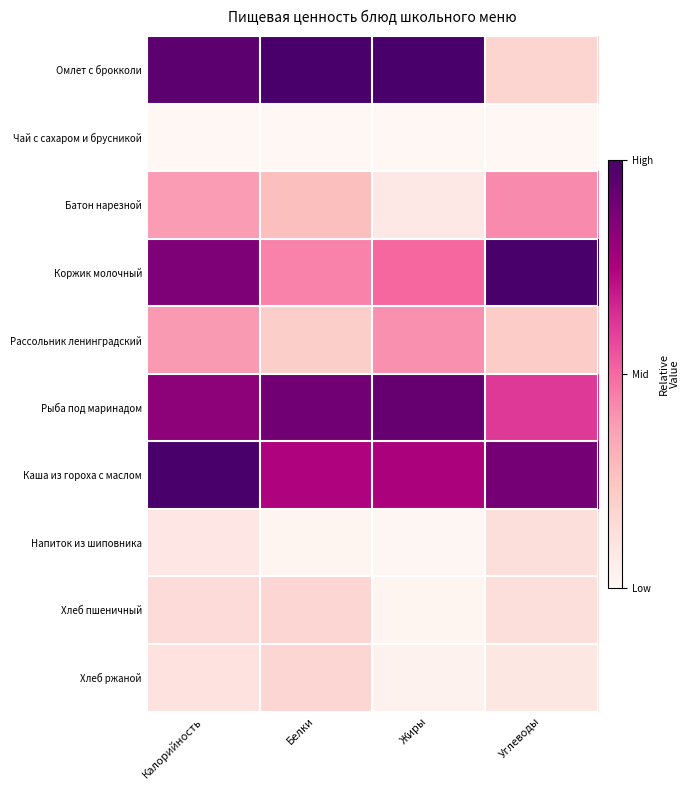

Rank the series by their maximum value, from highest to lowest.

Омлет с брокколи, Коржик молочный, Каша из гороха с маслом, Рыба под маринадом, Батон нарезной, Рассольник ленинградский, Хлеб пшеничный, Хлеб ржаной, Напиток из шиповника, Чай с сахаром и брусникой